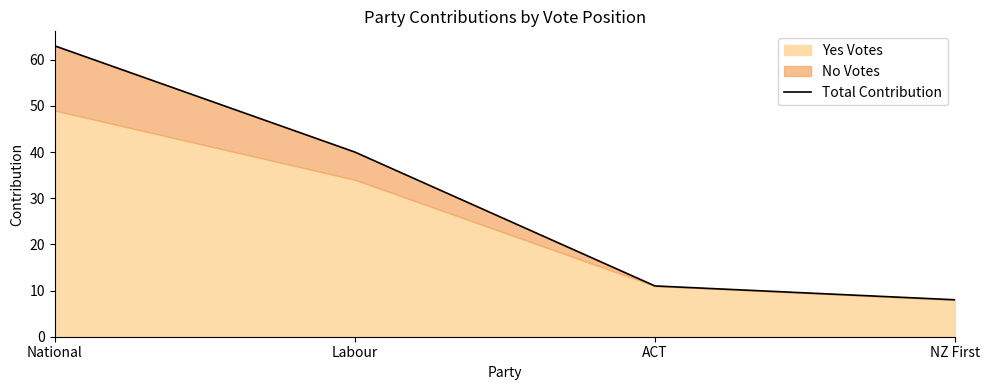

Rank the categories by value from highest to lowest.

National, Labour, ACT, NZ First